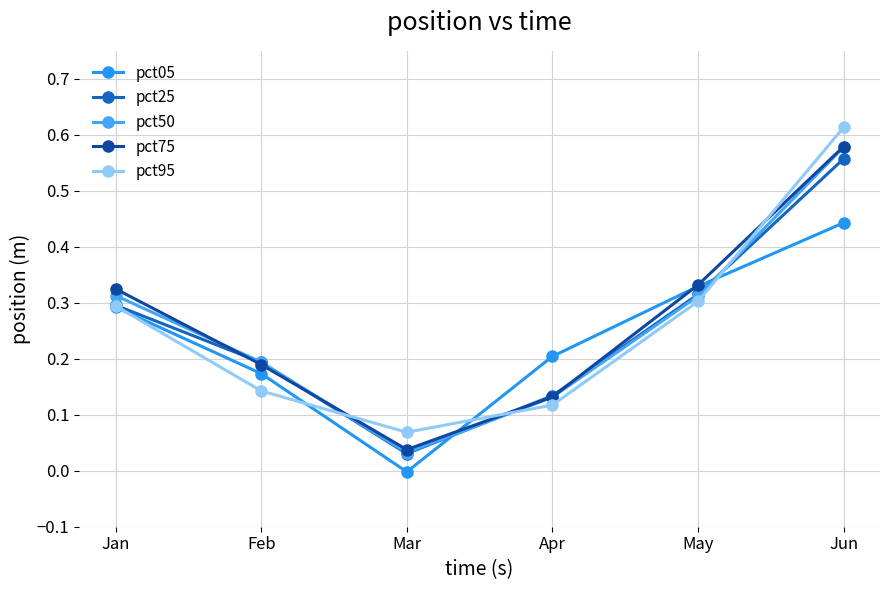

What is the total value across all series at Jun?

2.8